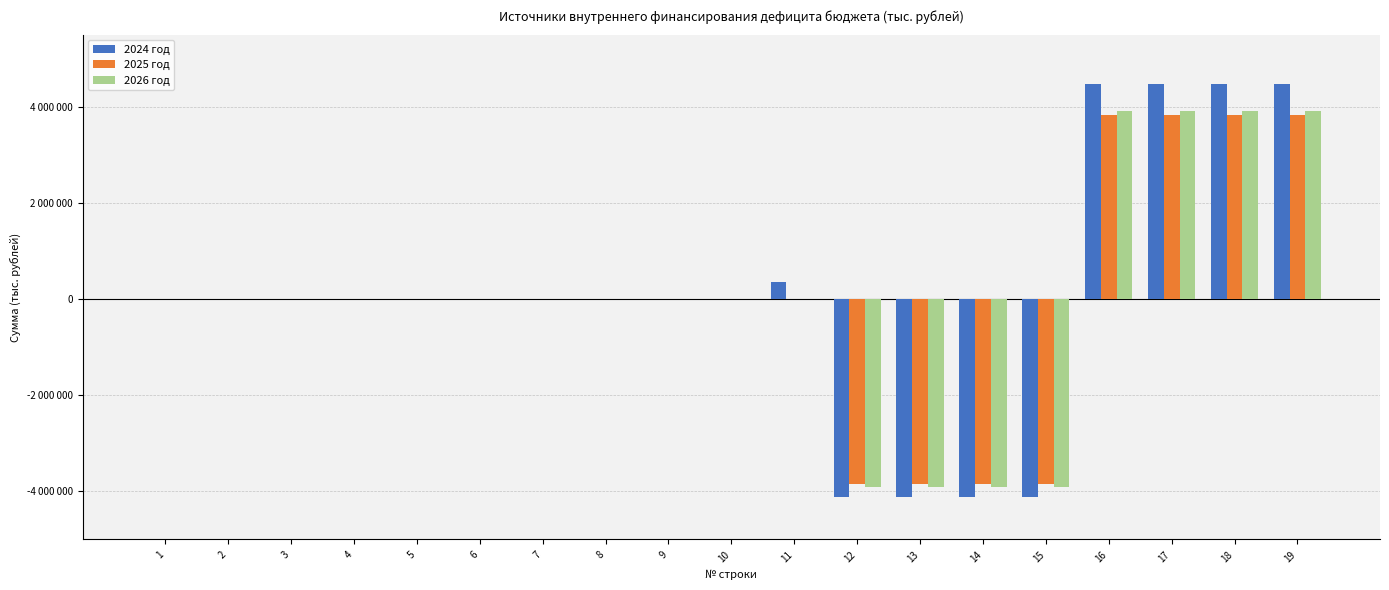

Rank the series by their maximum value, from highest to lowest.

2024 год, 2026 год, 2025 год